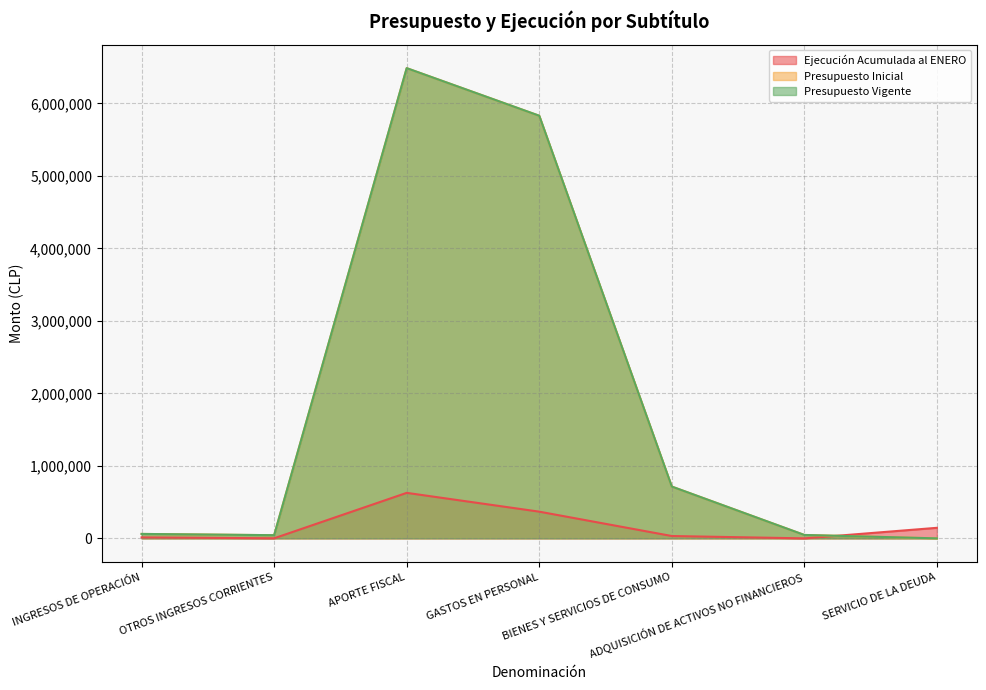

What is the spread (max minus min) of values at APORTE FISCAL?

5859126